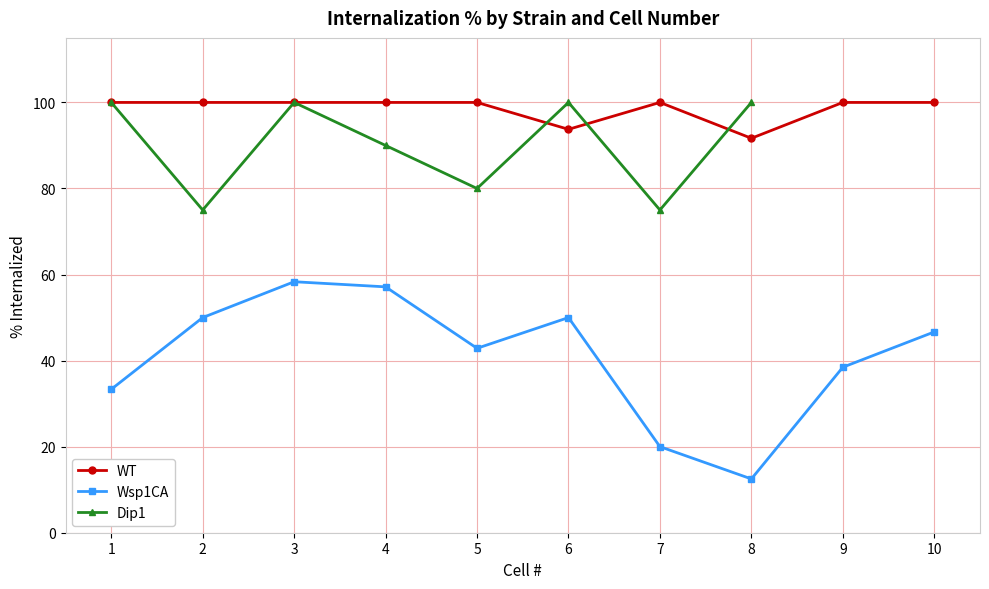

At which category is the sum across all series the highest?

3